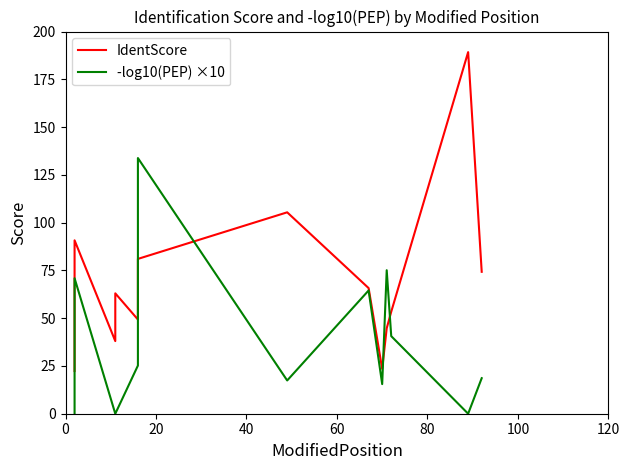

After their last crossing, which series has the higher values: -log10(PEP) ×10 or IdentScore?

IdentScore